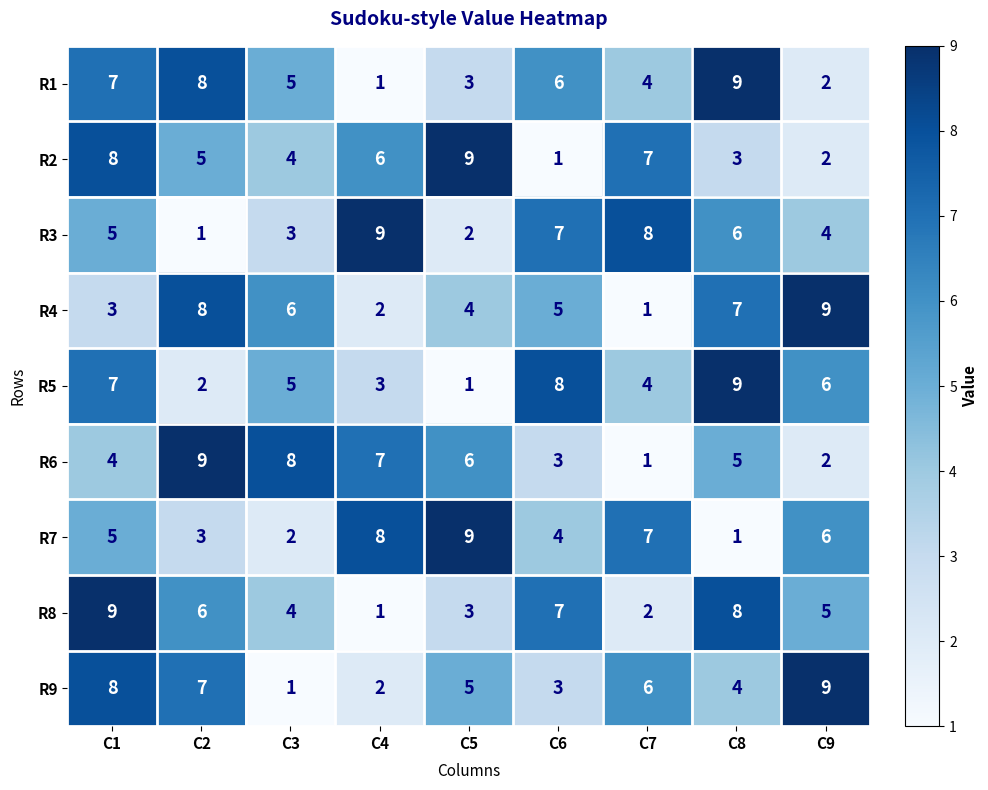

How many series are shown in this chart?

9